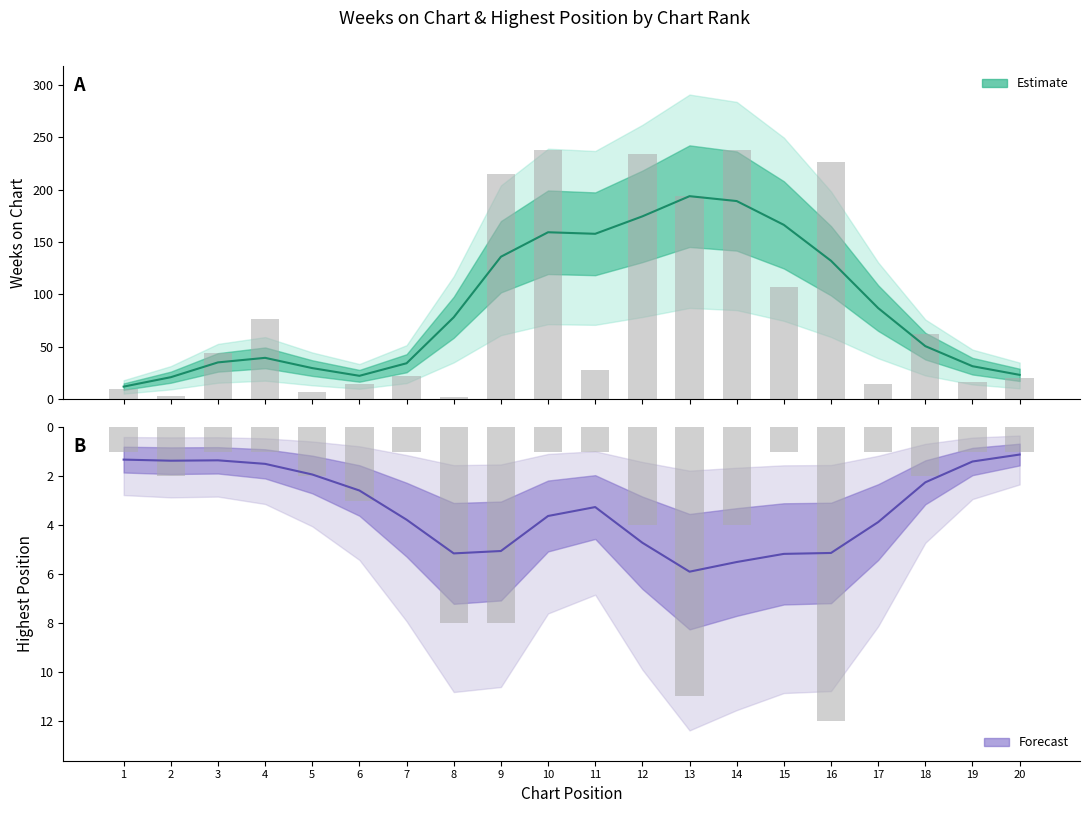

What is the difference between the Posición más alta values at 16 and 15?

11